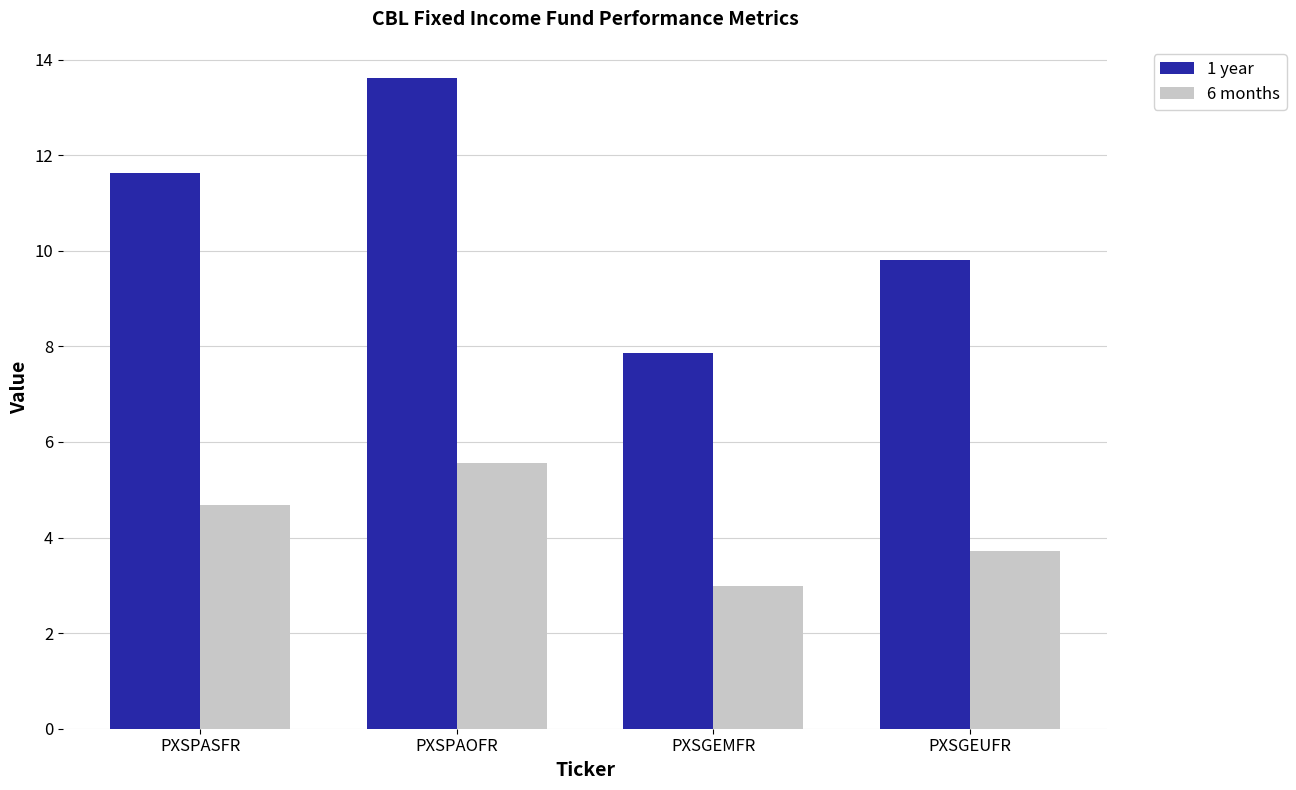

What is the spread (max minus min) of values at PXSPASFR?

7.0